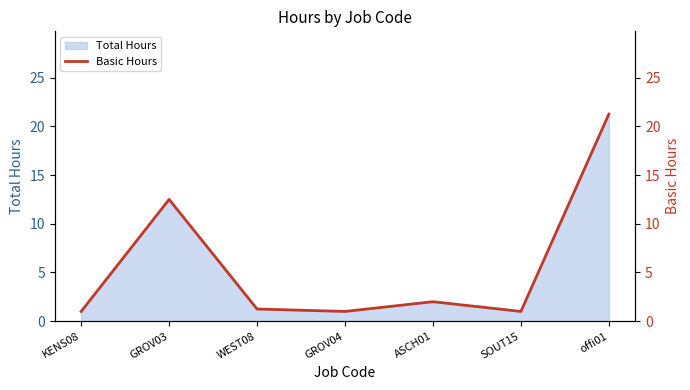

What is the smallest value displayed?

1.0